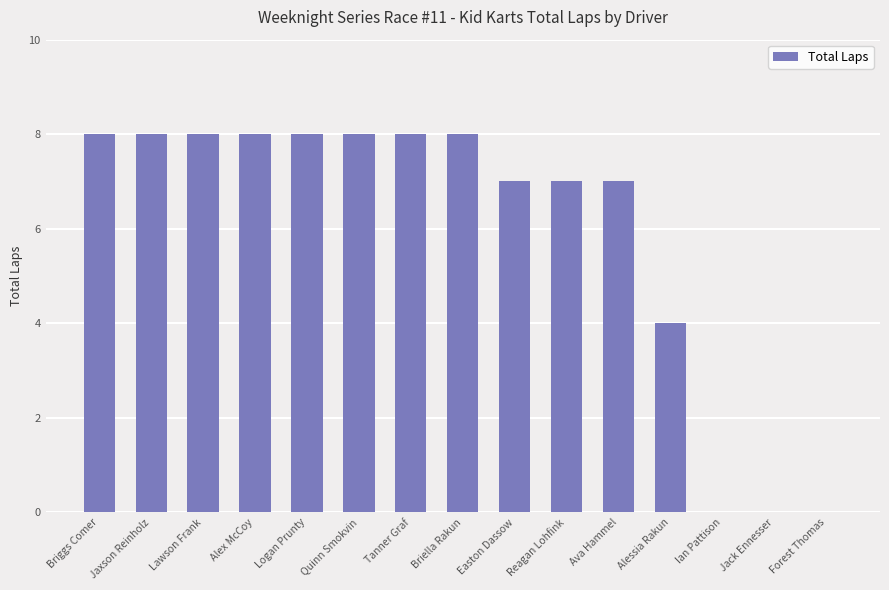

What is the sum of all values?

89